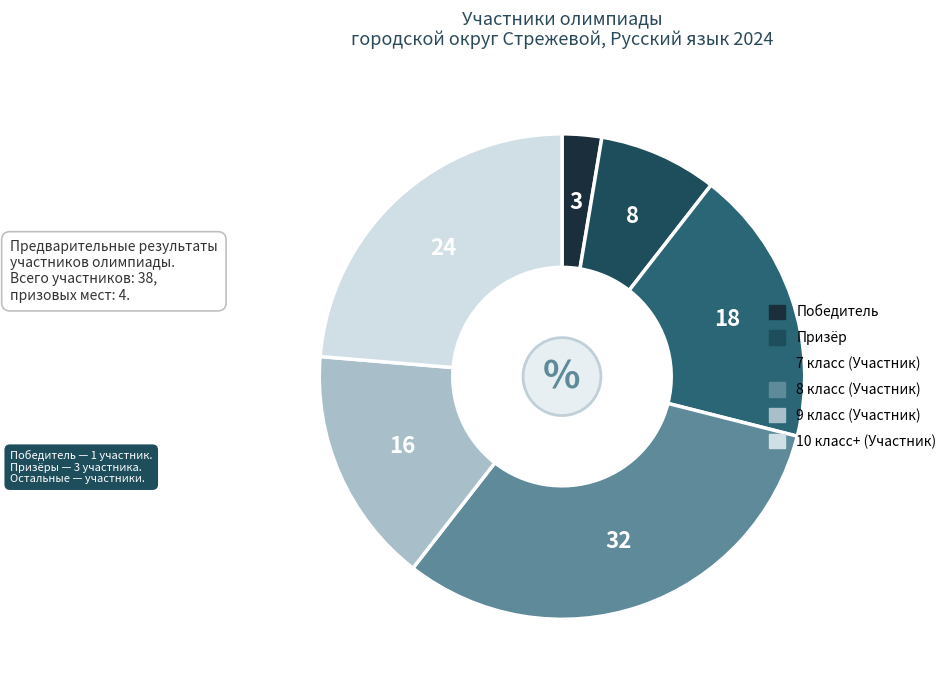

How many slices are in this pie chart?

6